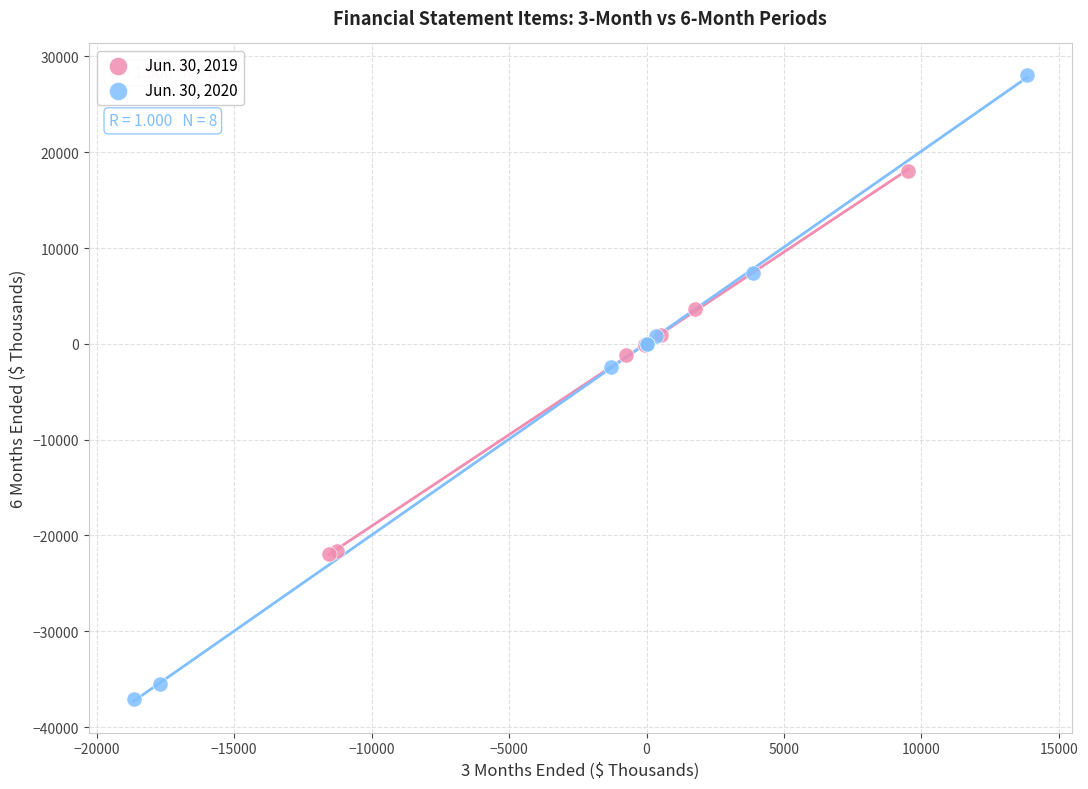

Which series reaches the maximum Y coordinate?

Jun. 30, 2020